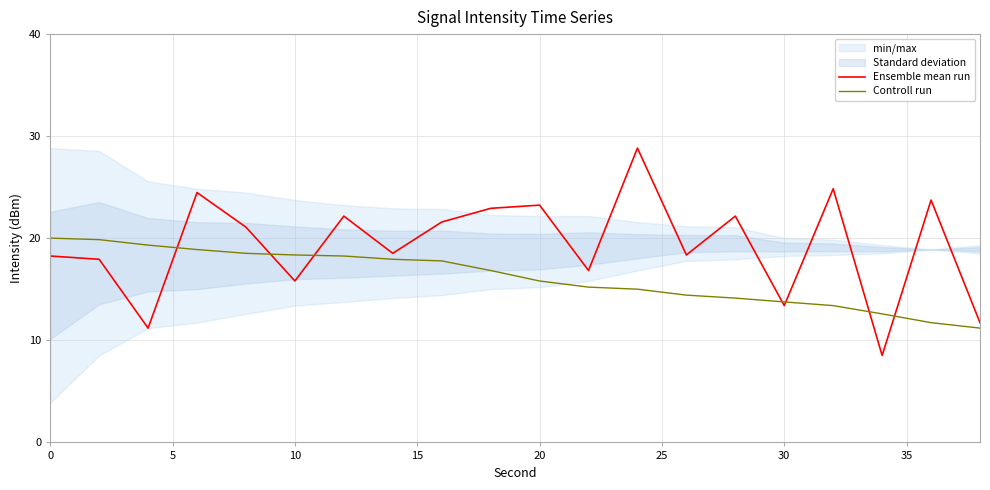

The Controll run series shows 18.4 at 10. True or false?

True